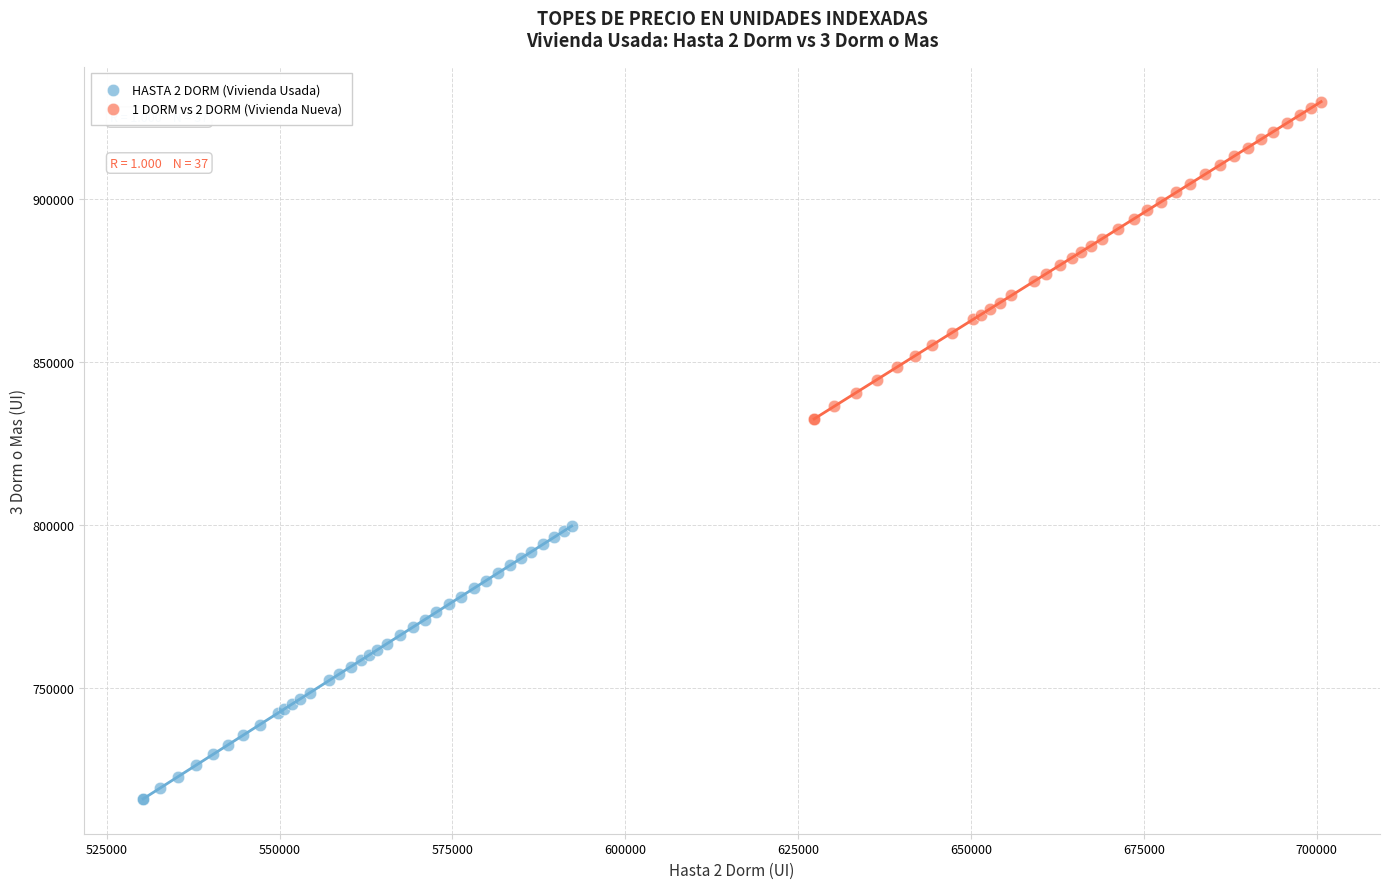

What are all the series names shown in the legend?

HASTA 2 DORM (Vivienda Usada), 1 DORM vs 2 DORM (Vivienda Nueva)